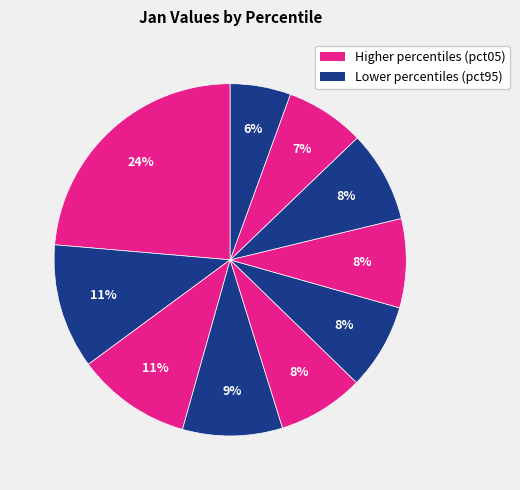

Rank the categories by value from highest to lowest.

pct05, pct15, pct25, pct35, pct75, pct65, pct45, pct55, pct85, pct95